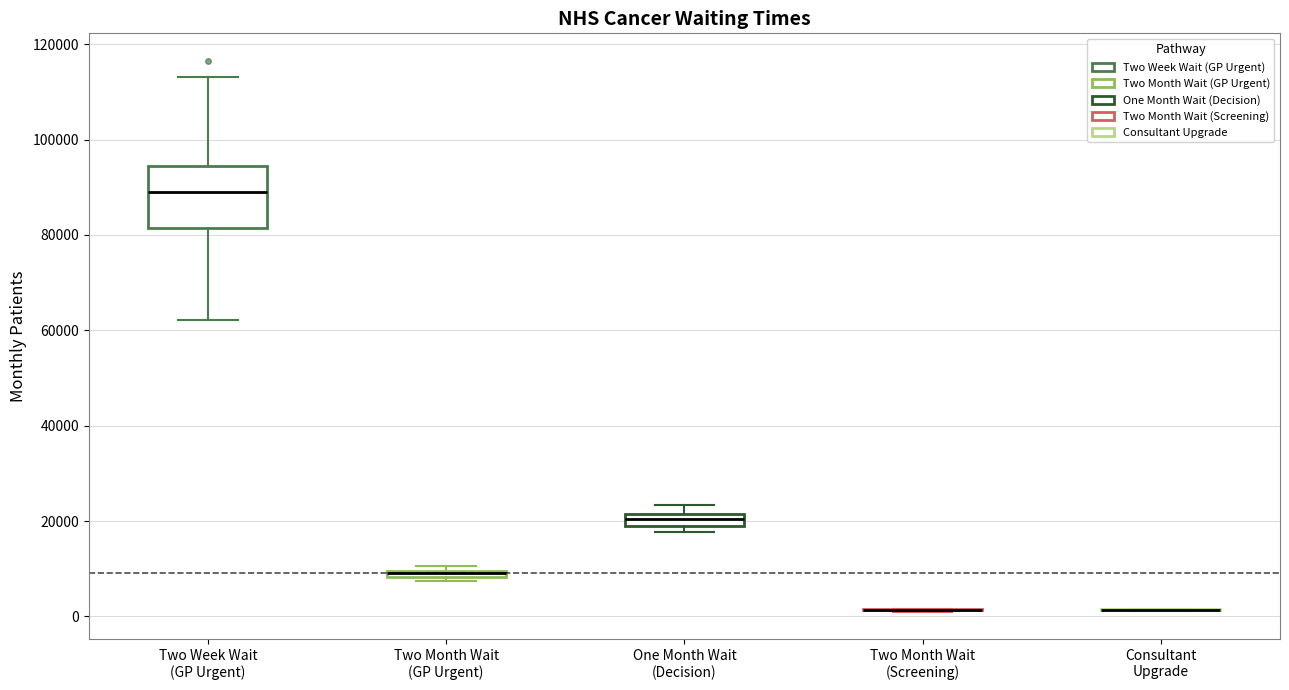

Which box is the tallest, from its lower edge to its upper edge?

Two Week Wait (GP Urgent)